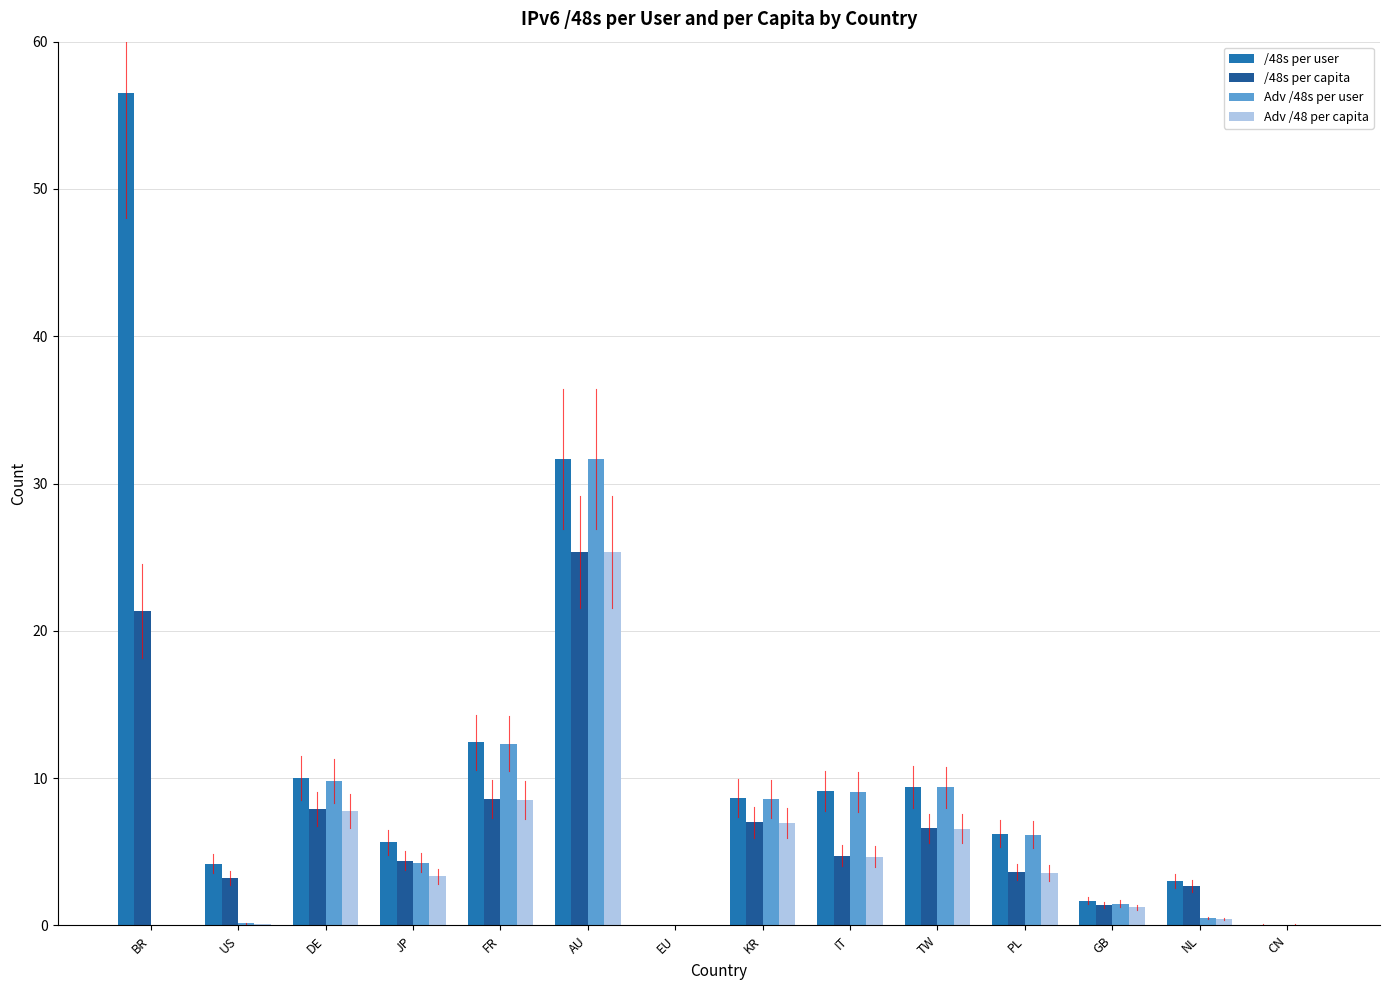

Count the number of data series in this chart.

4